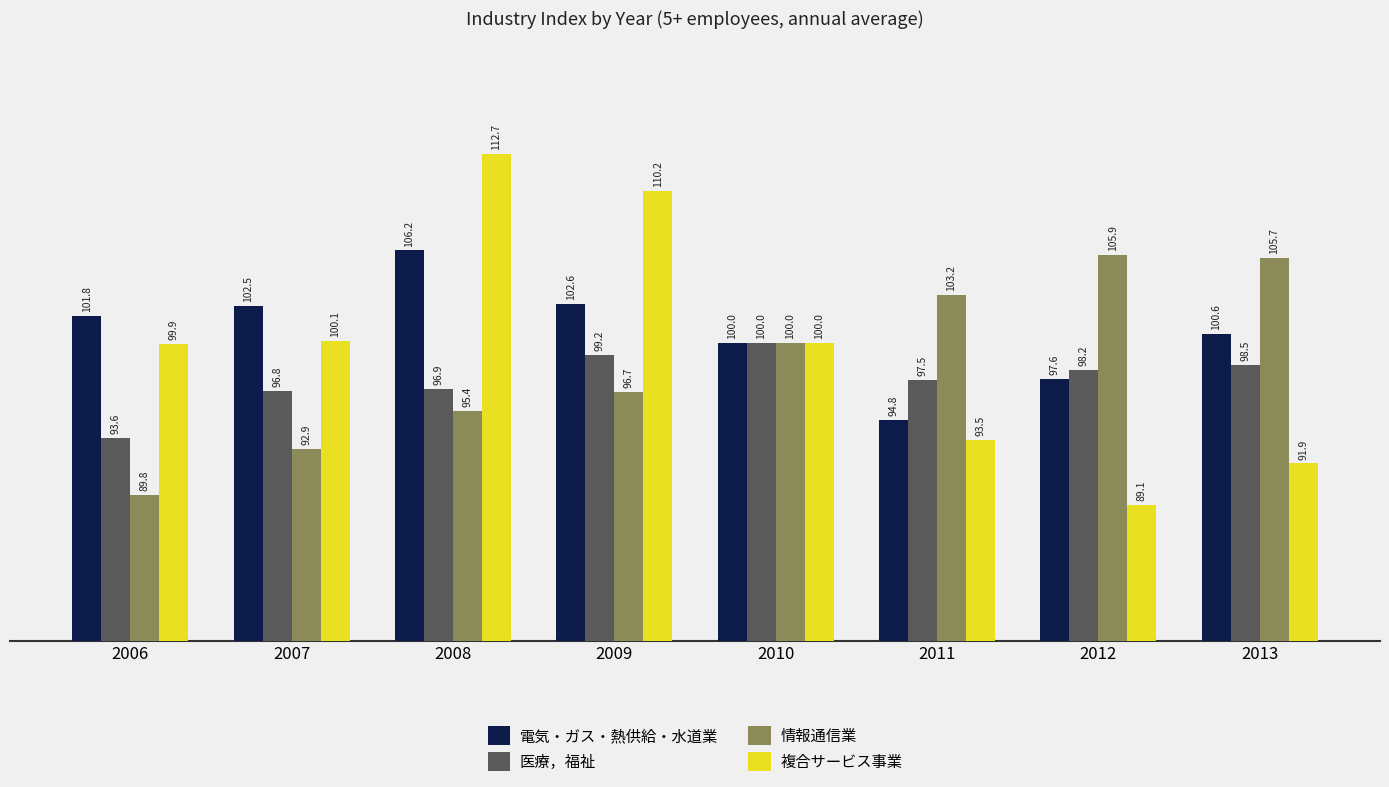

How many values in the 複合サービス事業 series are below 100?

4